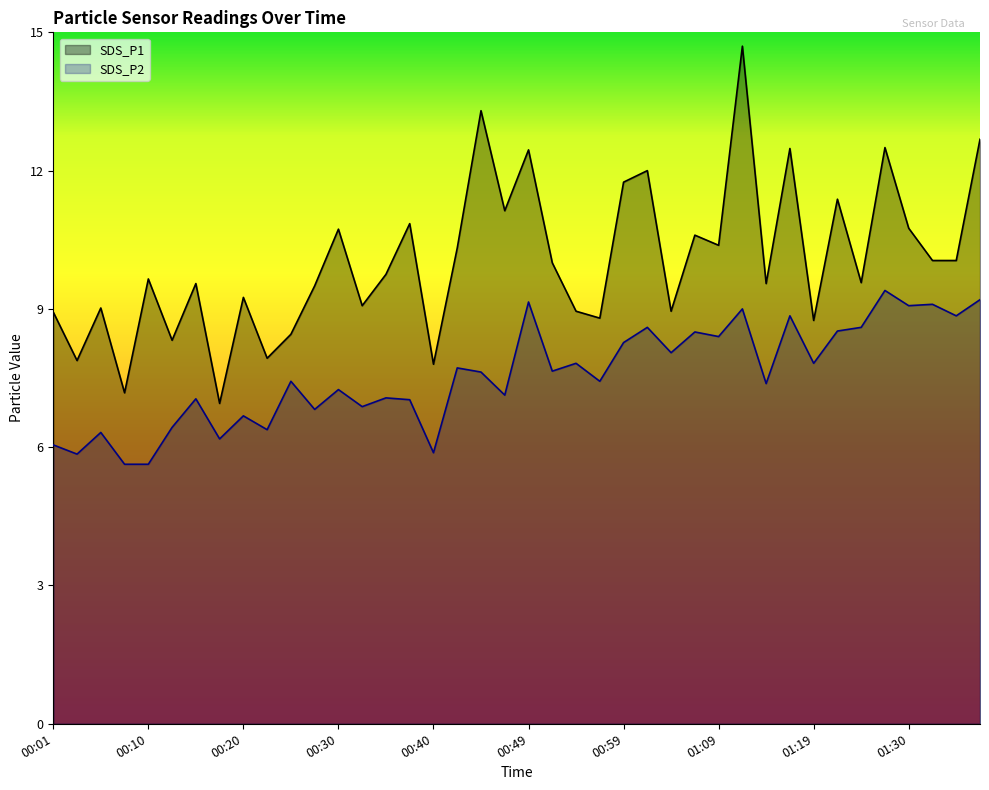

What are all the series names shown in the legend?

SDS_P1, SDS_P2